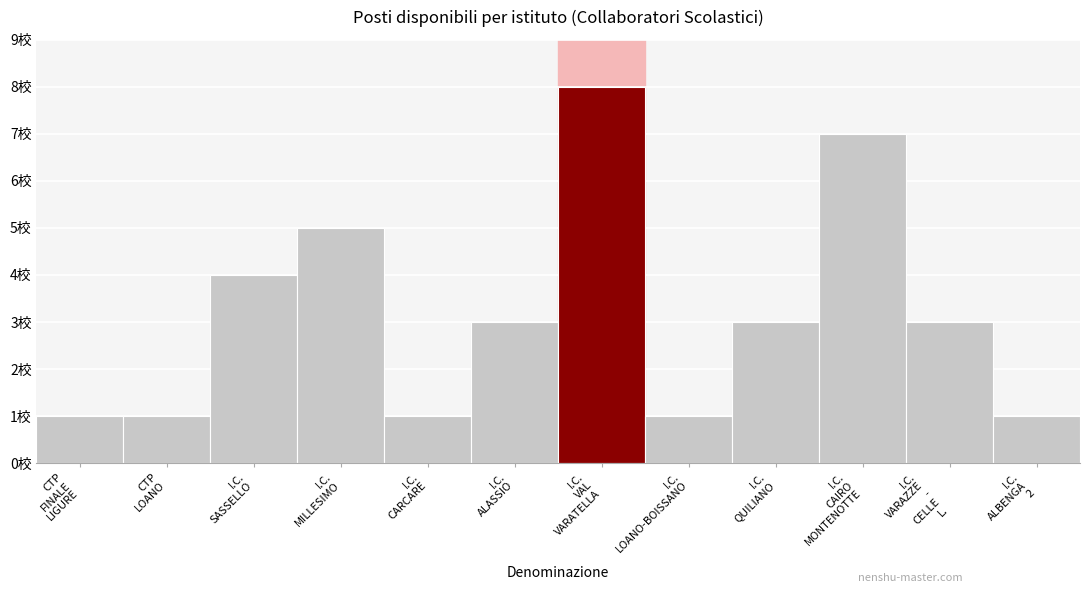

Reading left to right, what are all the values shown in this chart?

1	1	4	5	1	3	8	1	3	7	3	1